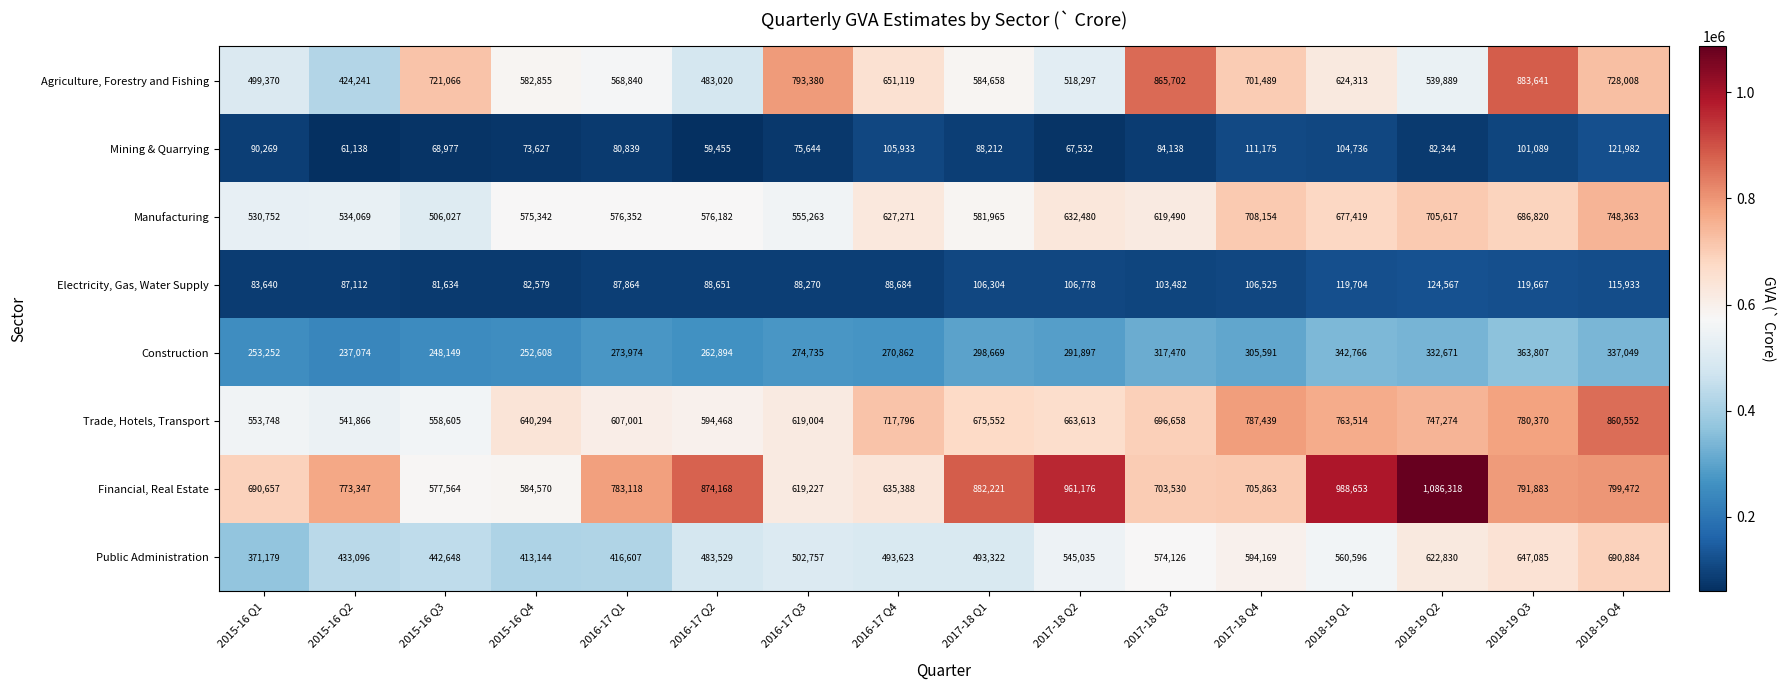

At which category does the chart reach its peak across all series?

2018-19 Q2